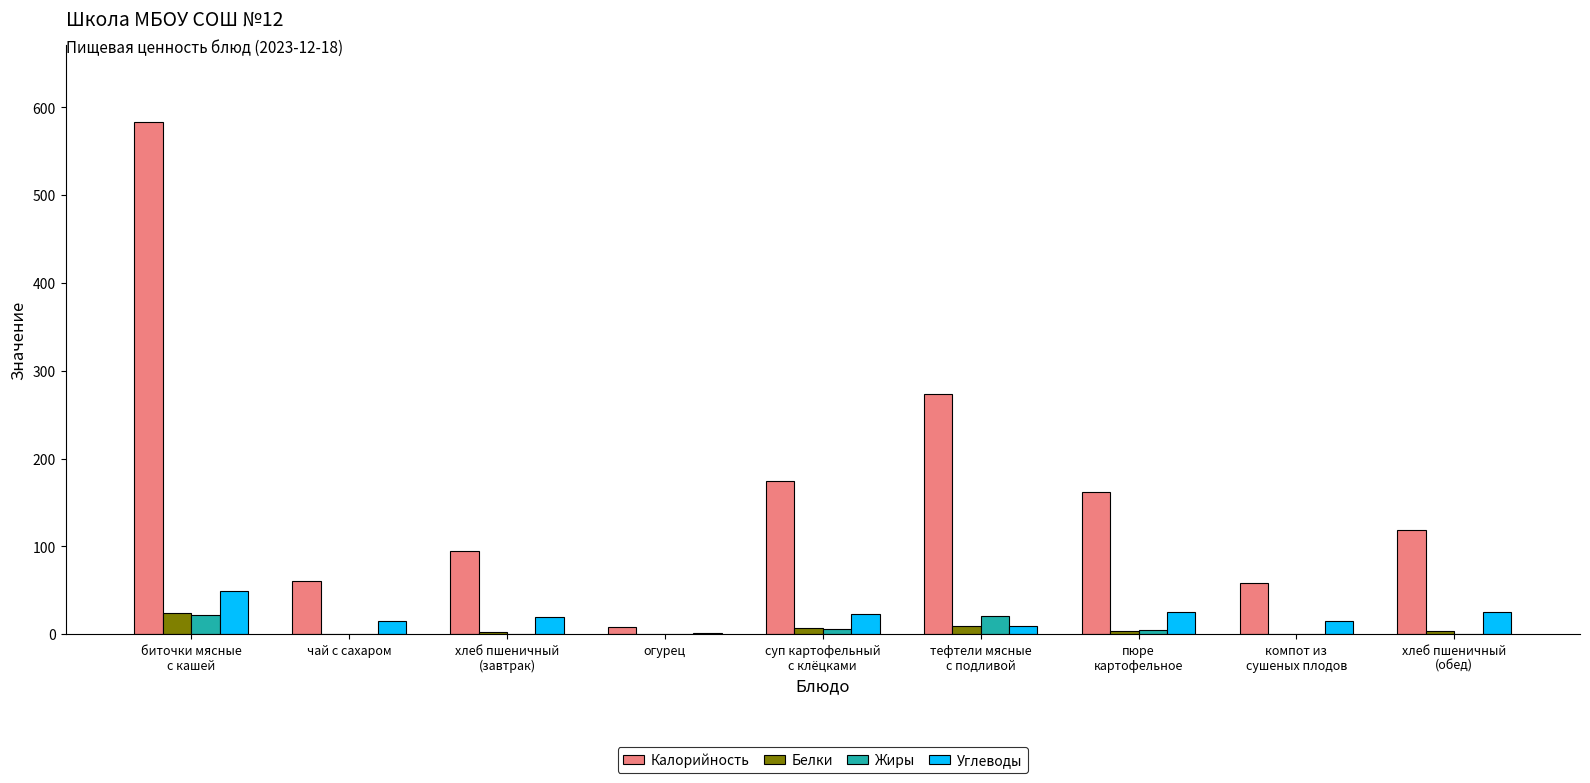

What is the maximum value shown in the chart?

583.8